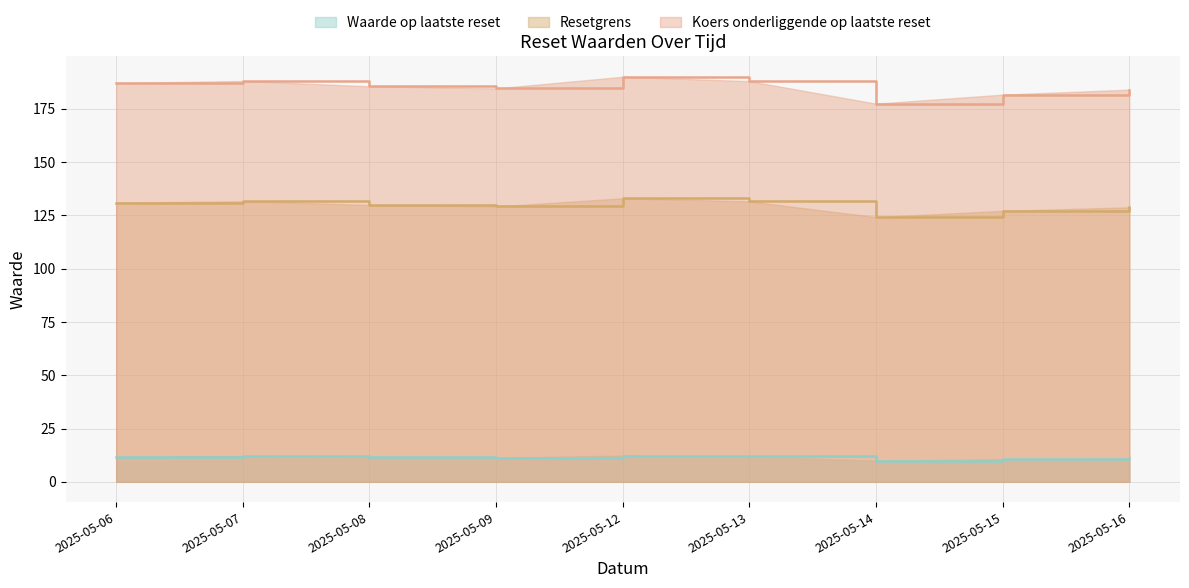

Which series has the largest range (max minus min)?

Koers onderliggende op laatste reset